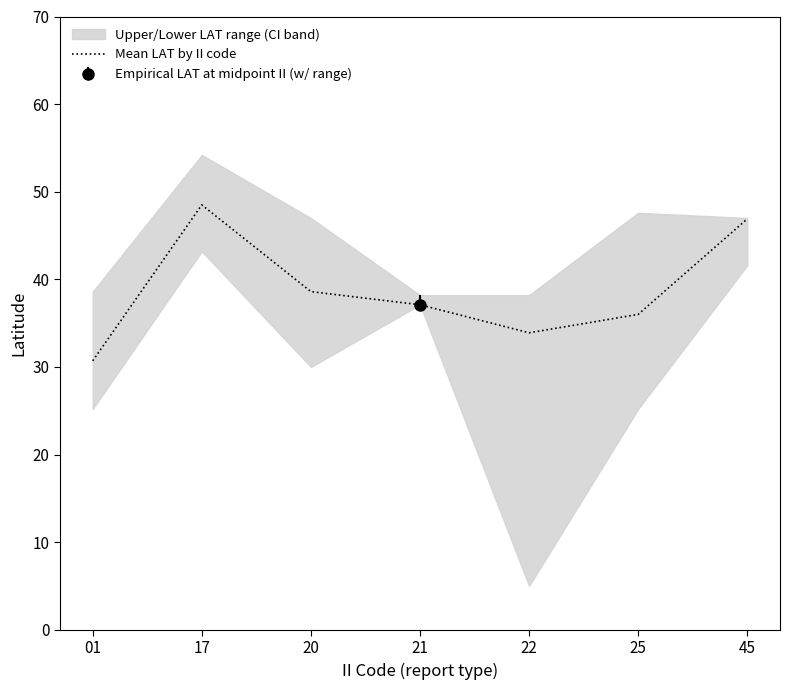

At which label is the value closest to 39?

20